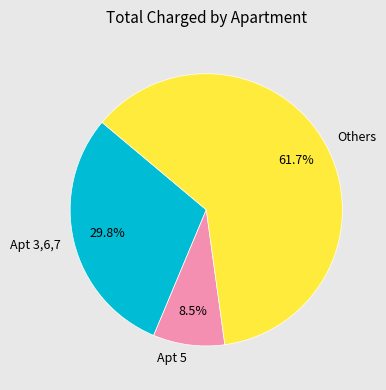

Combined, do Apt 3,6,7 and Apt 5 account for over 50%?

No